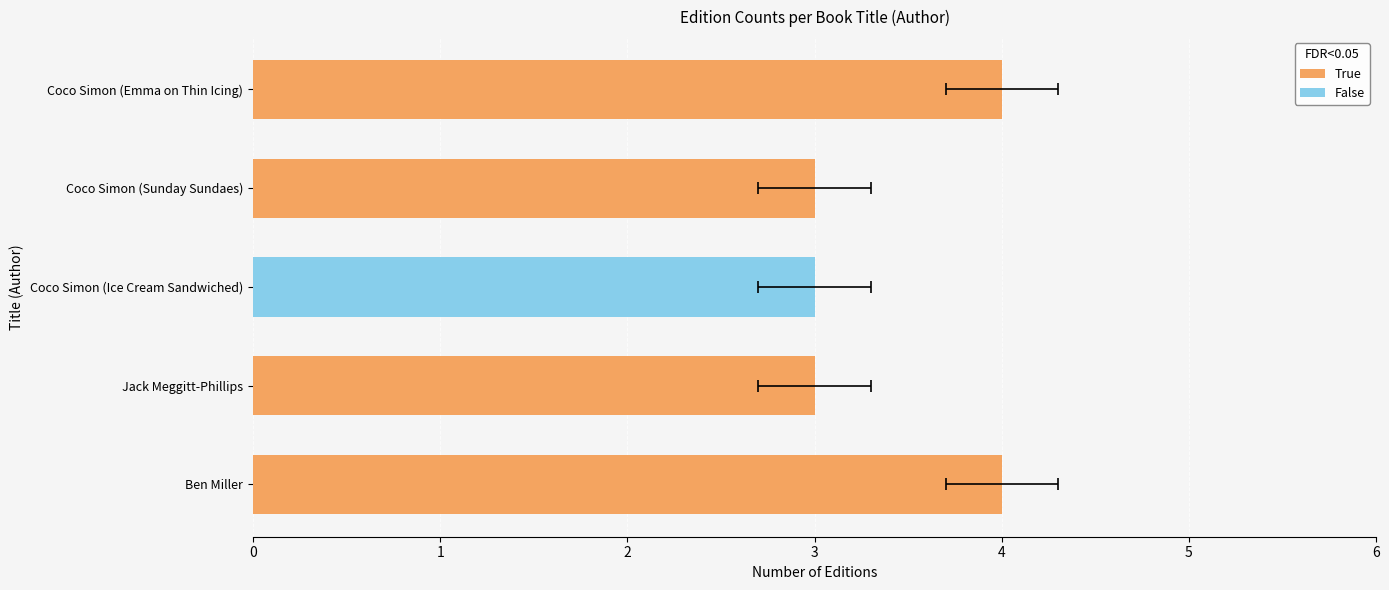

What is the change in value from Ben Miller to Jack Meggitt-Phillips?

-1